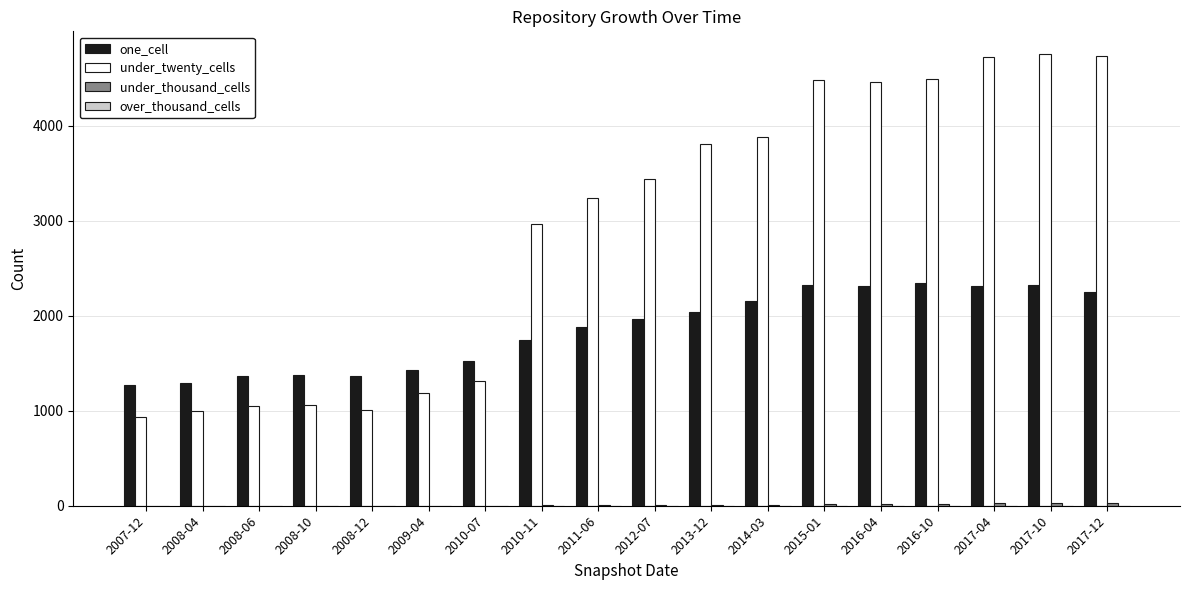

Are the bars grouped side by side (vs. stacked)?

Yes